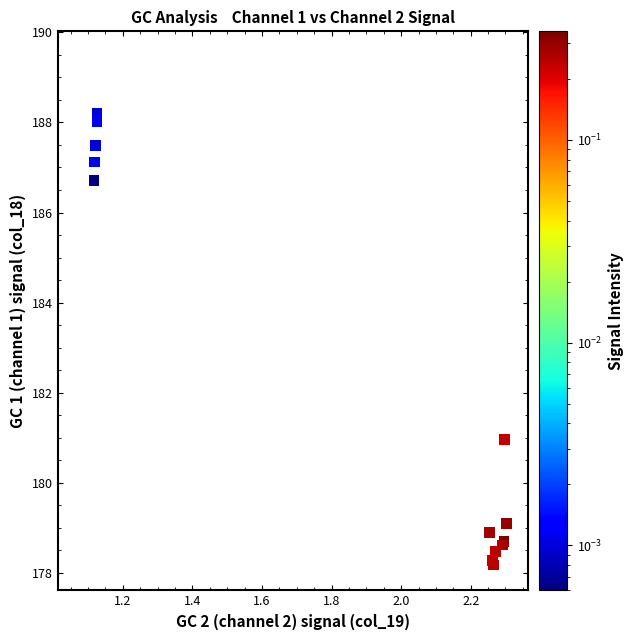

What Y value in the scatter plot is closest to 183?

181.0